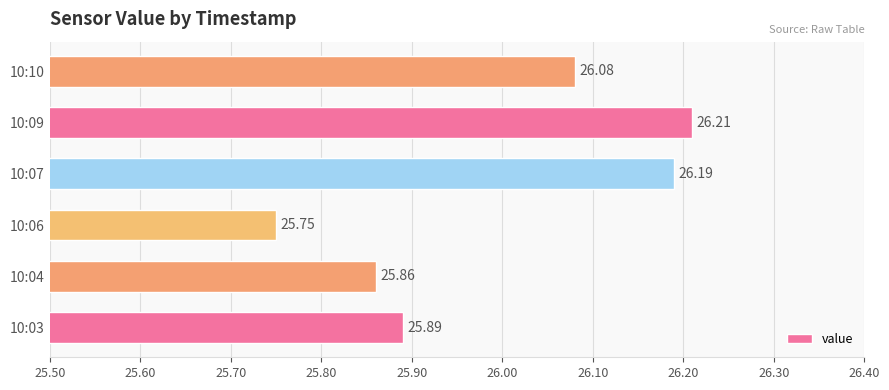

What is the difference between the second highest and second lowest values?

0.3